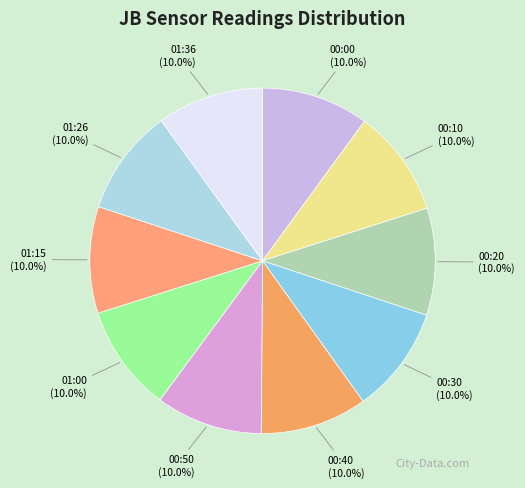

Is 00:50 the majority of the pie?

No